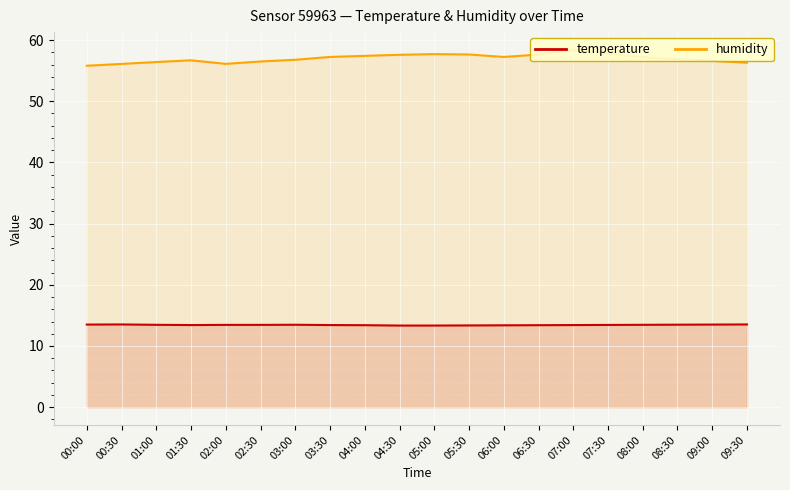

True or false: humidity and temperature intersect in this chart.

False